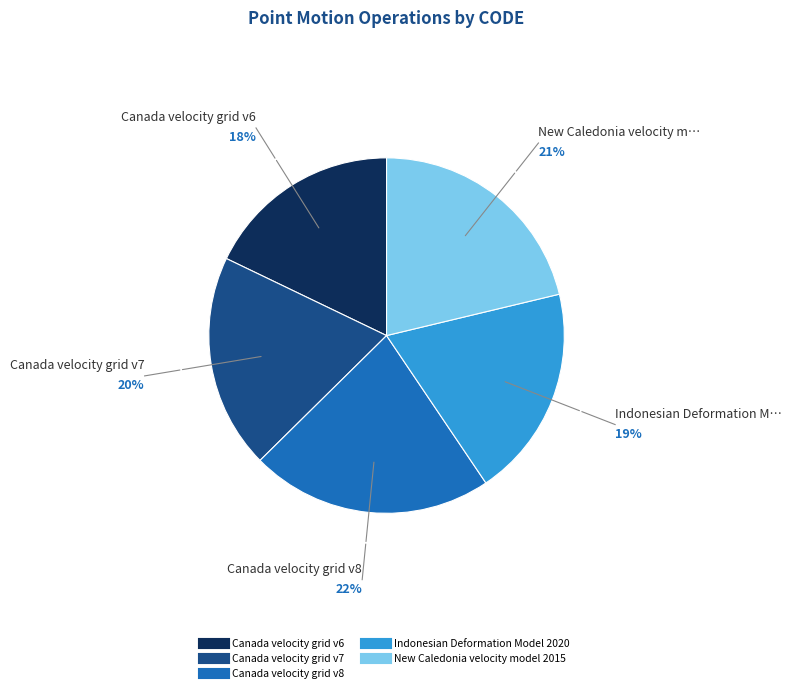

Is the sum of Indonesian Deformation Model 2020 and Canada velocity grid v8 greater than half?

No